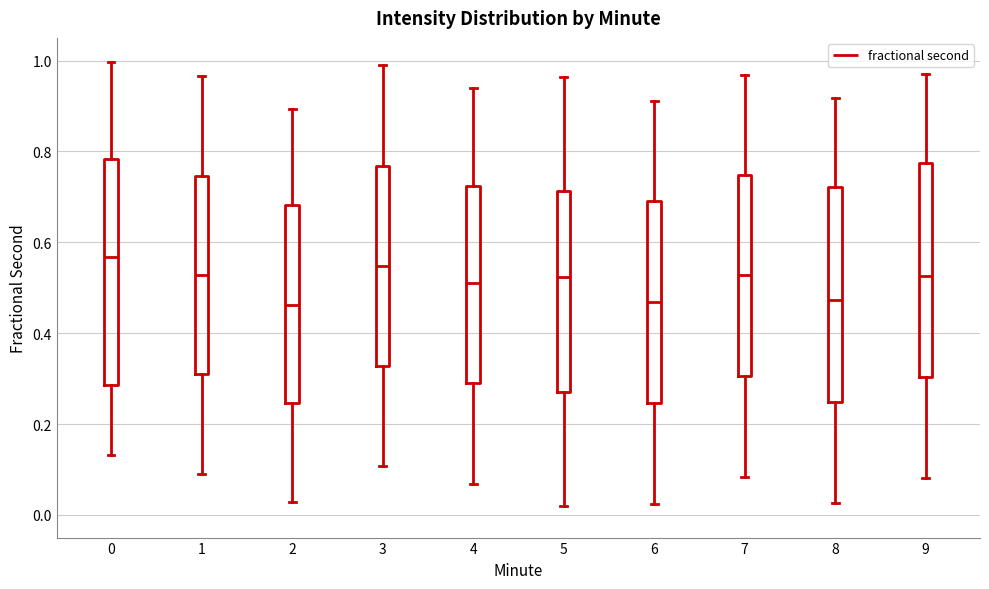

Reading left to right, transcribe this box plot: for each box, give where its median line is, the range the box spans, and where its two whiskers end, as read against the y-axis. The values are not printed on the chart, so give them approximately, as read against the axis.

0: median 0.56, box 0.28 to 0.78, whiskers 0.14 to 1.00
1: median 0.52, box 0.32 to 0.74, whiskers 0.10 to 0.96
2: median 0.46, box 0.24 to 0.68, whiskers 0.02 to 0.90
3: median 0.54, box 0.32 to 0.76, whiskers 0.10 to 1.00
4: median 0.50, box 0.28 to 0.72, whiskers 0.06 to 0.94
5: median 0.52, box 0.28 to 0.72, whiskers 0.02 to 0.96
6: median 0.46, box 0.24 to 0.70, whiskers 0.02 to 0.92
7: median 0.52, box 0.30 to 0.74, whiskers 0.08 to 0.96
8: median 0.48, box 0.24 to 0.72, whiskers 0.02 to 0.92
9: median 0.52, box 0.30 to 0.78, whiskers 0.08 to 0.98